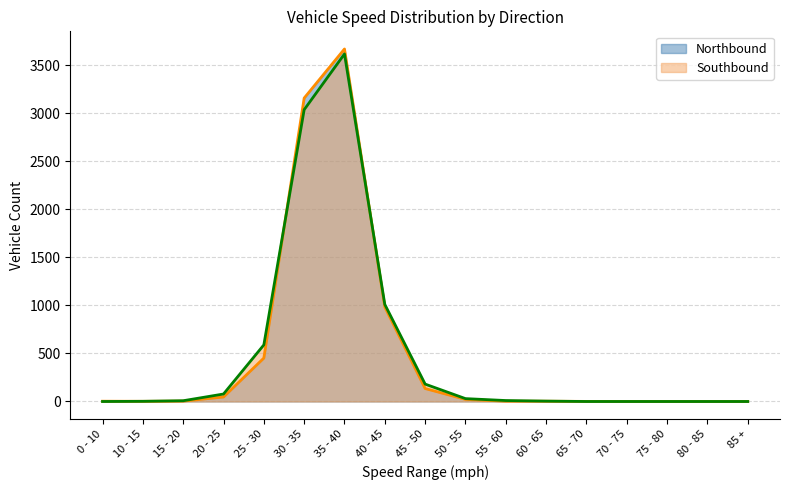

Rank the series at 80 - 85 from lowest to highest value.

Northbound, Southbound